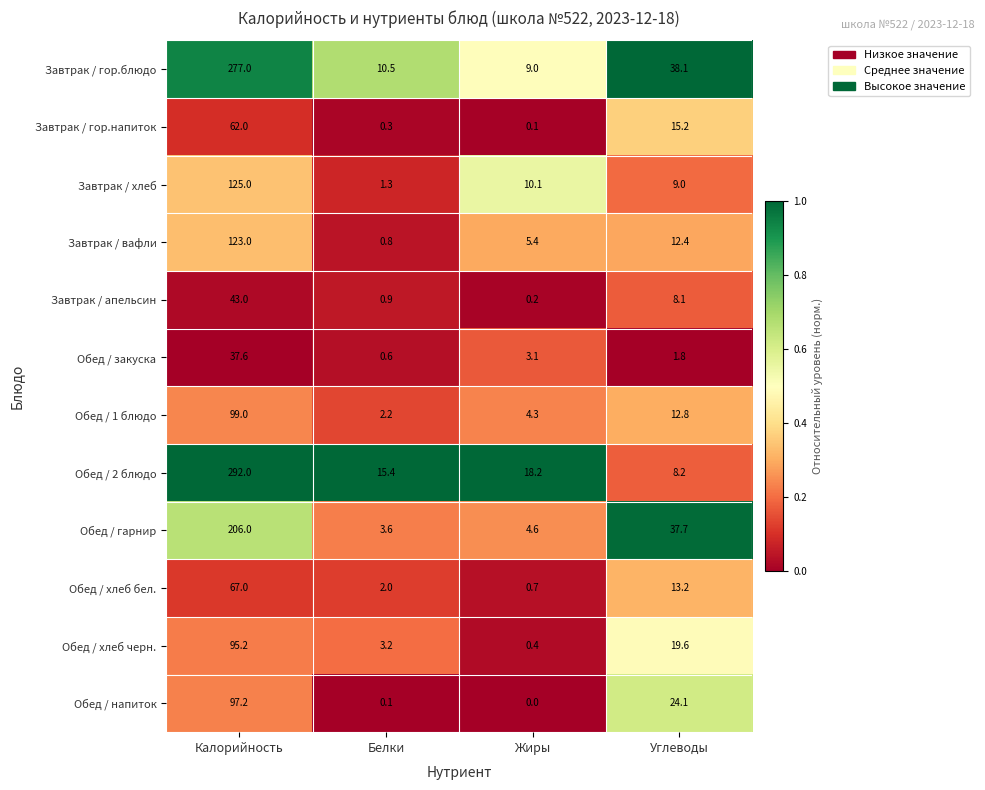

List the series in order of their peak value, highest first.

Обед / 2 блюдо, Завтрак / гор.блюдо, Обед / гарнир, Завтрак / хлеб, Завтрак / вафли, Обед / 1 блюдо, Обед / напиток, Обед / хлеб черн., Обед / хлеб бел., Завтрак / гор.напиток, Завтрак / апельсин, Обед / закуска